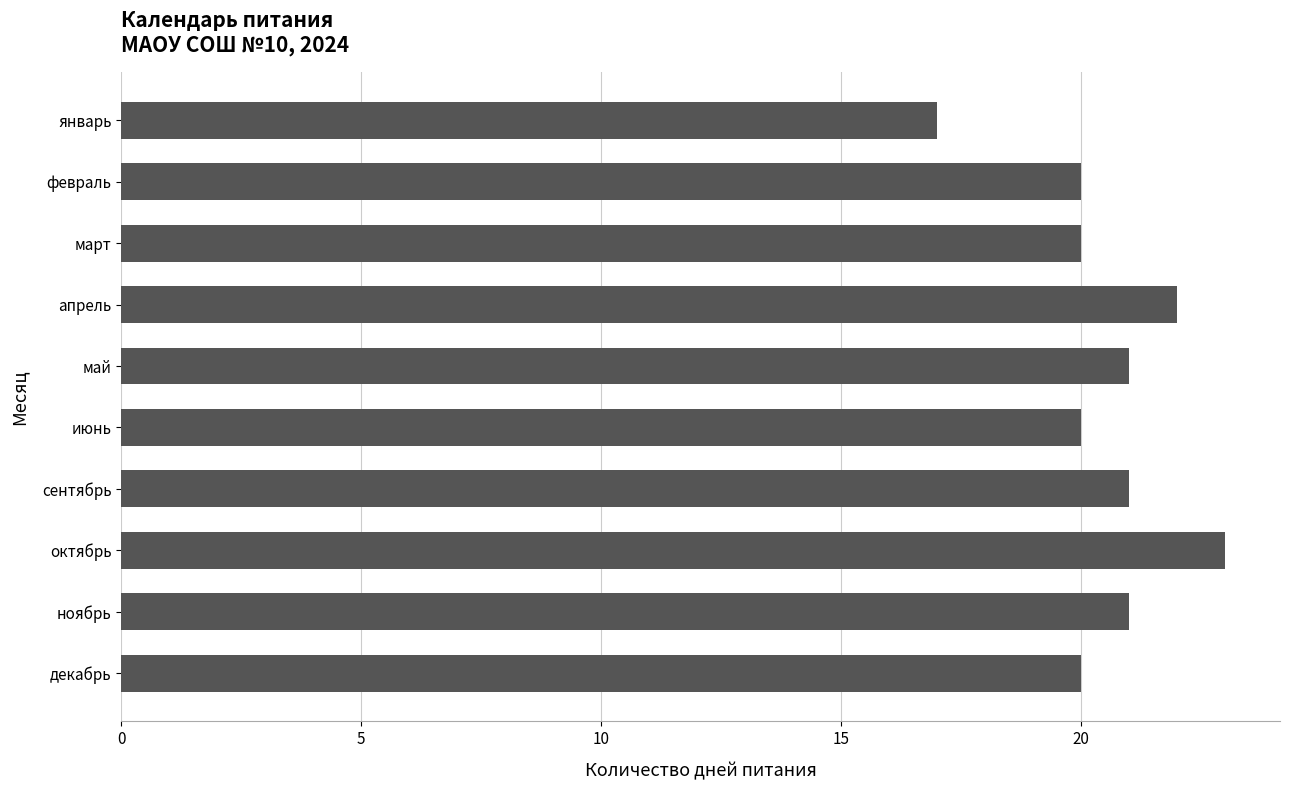

The value at ноябрь is 21. True or false?

True